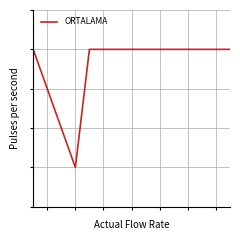

Is this an area chart (filled region under the line)?

No